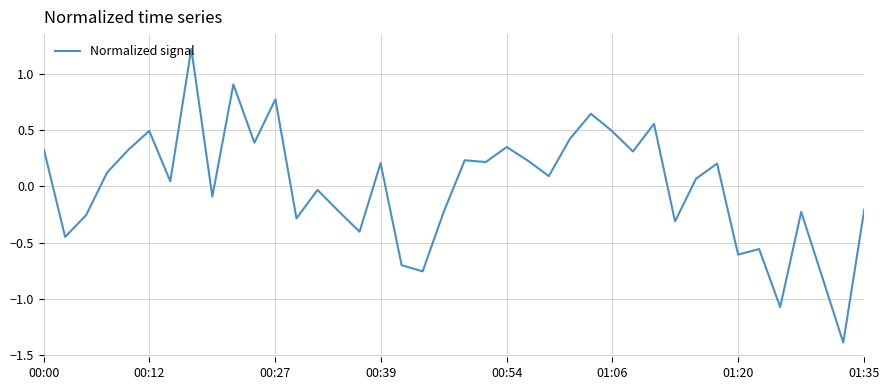

What is the maximum value shown in the chart?

1.2